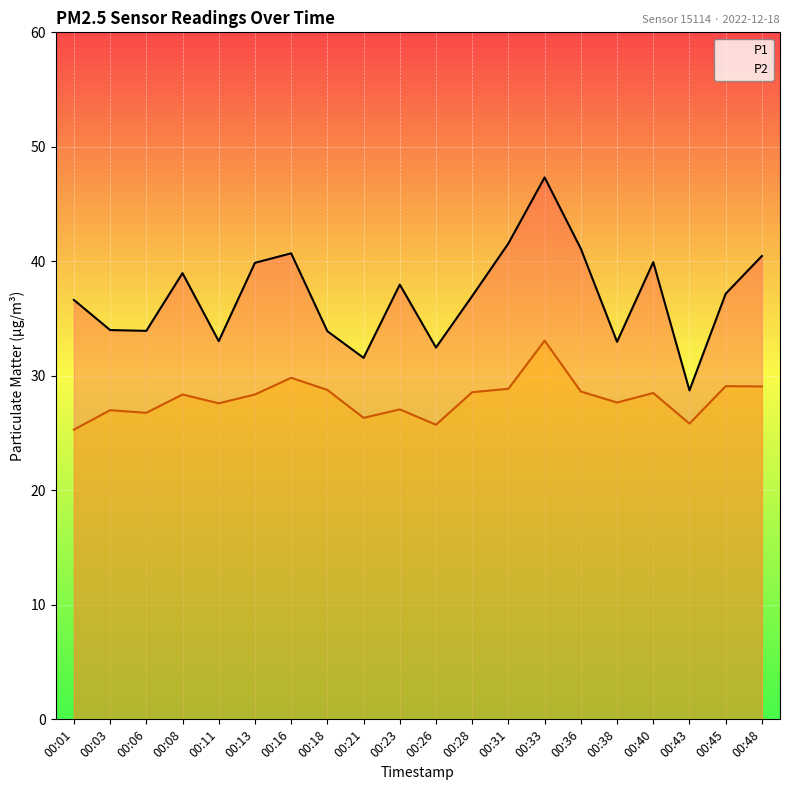

At 00:26, list the series in order from smallest to largest.

P2, P1